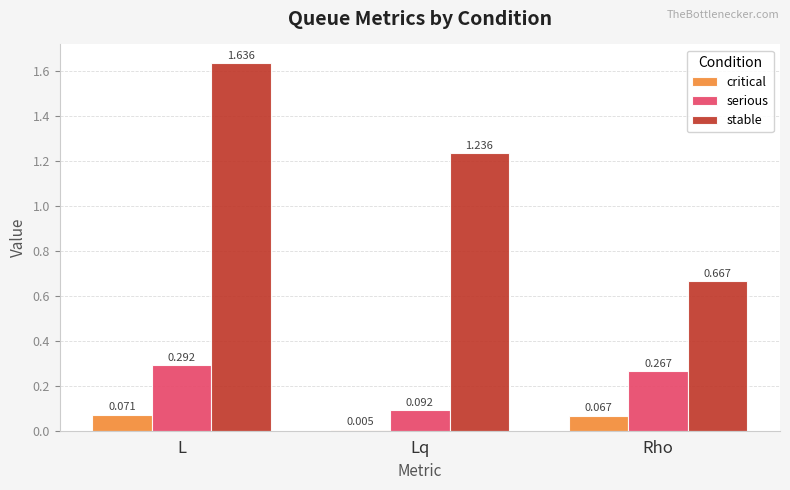

Which series has the largest range (max minus min)?

stable